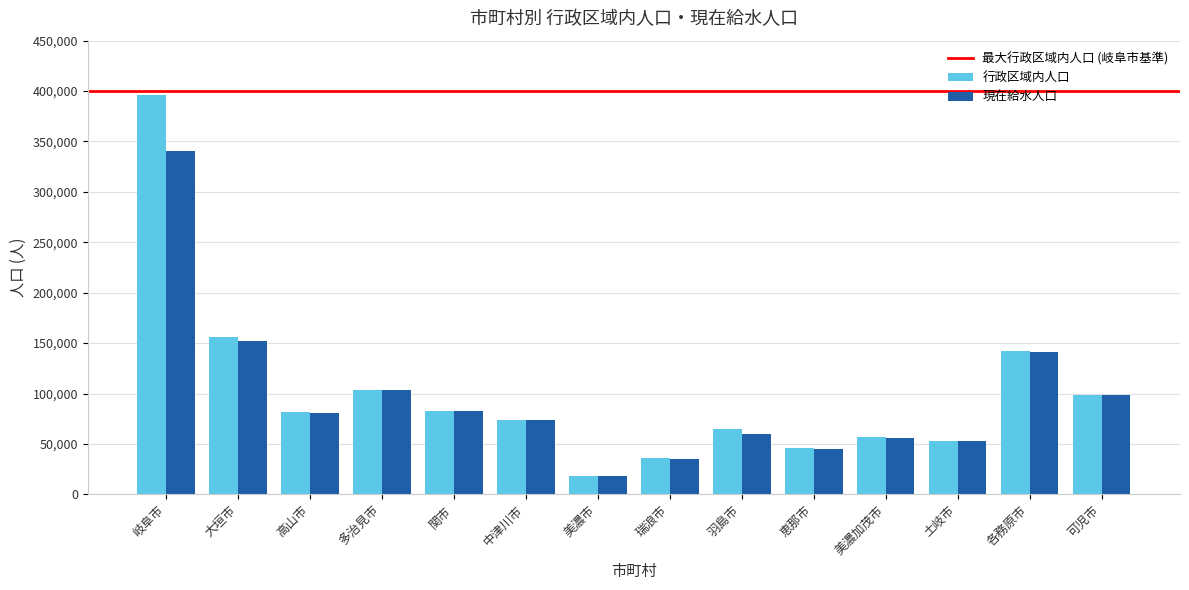

Is it true that 現在給水人口 equals 80579 at 高山市?

True